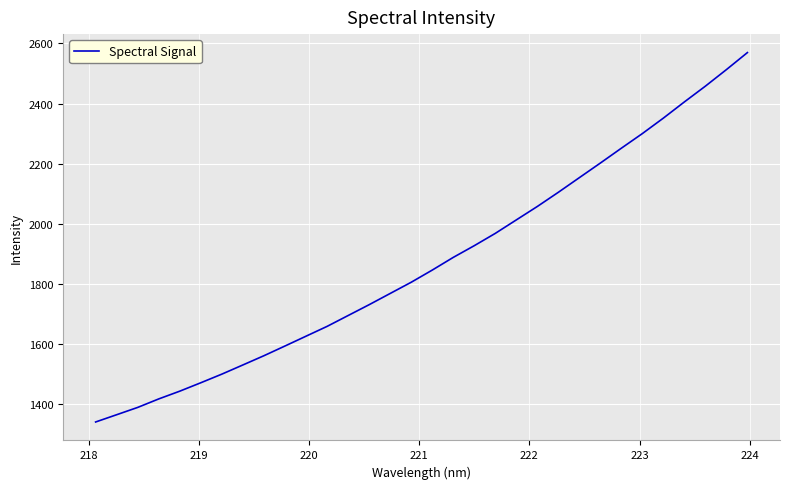

How many lines are shown in the chart?

1